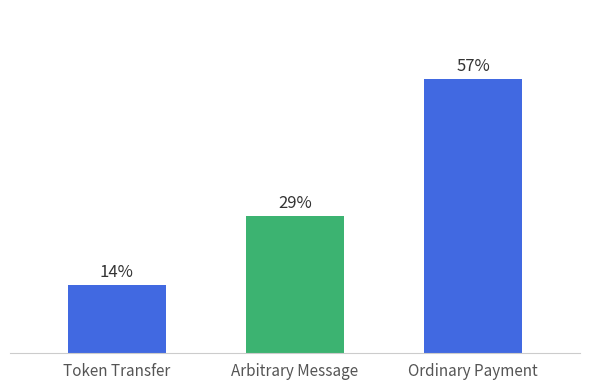

What is the change in value from Arbitrary Message to Ordinary Payment?

+28.6